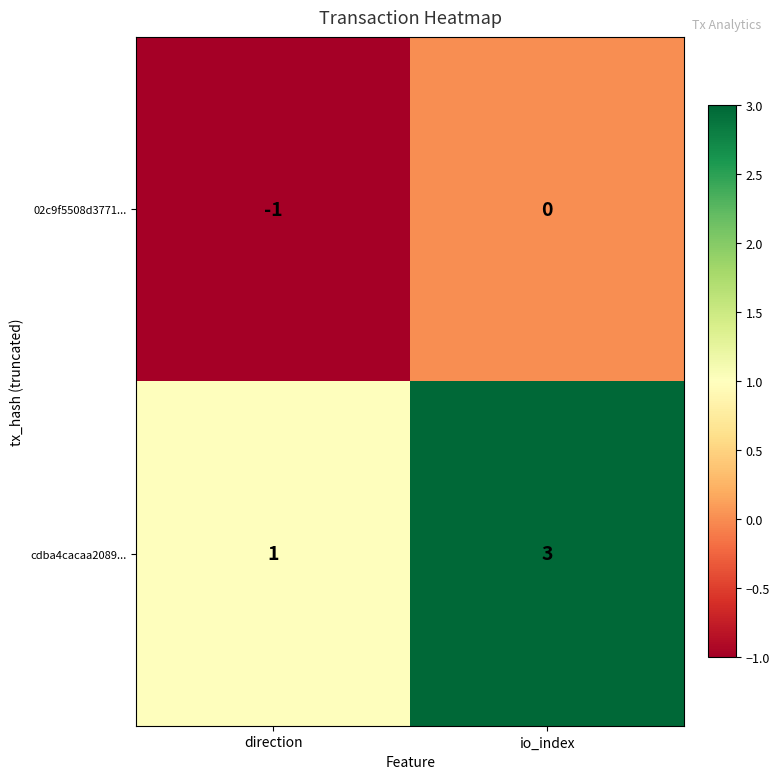

How many negative values does the 02c9f5508d3771... series have?

1